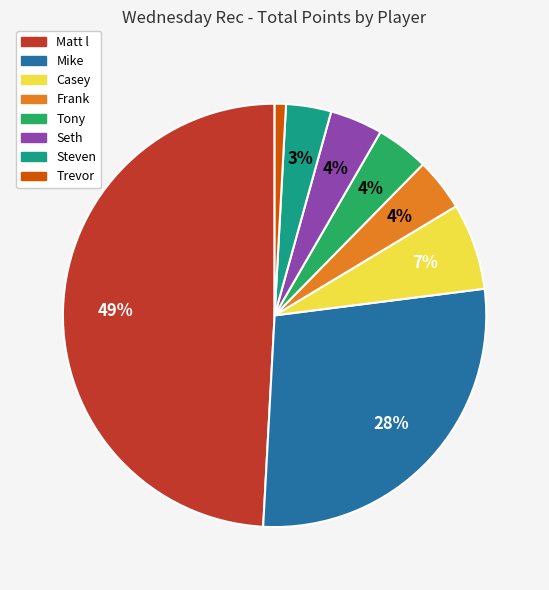

Is there a majority slice in this chart?

No